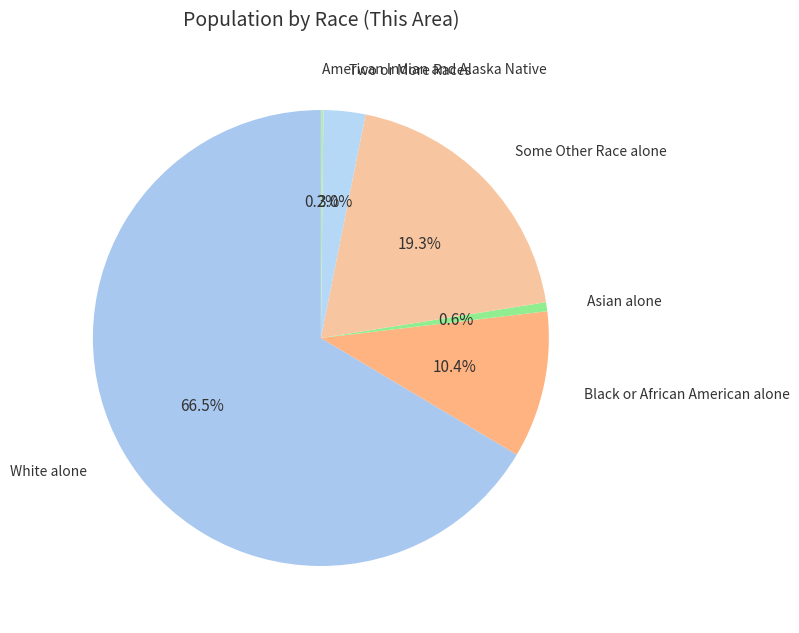

What percentage do Black or African American alone and White alone together represent?

76.9%